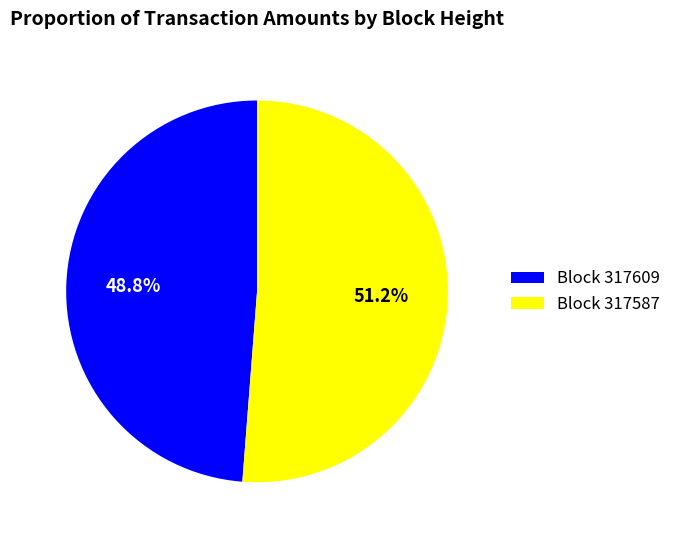

Does any single category account for the majority?

Yes